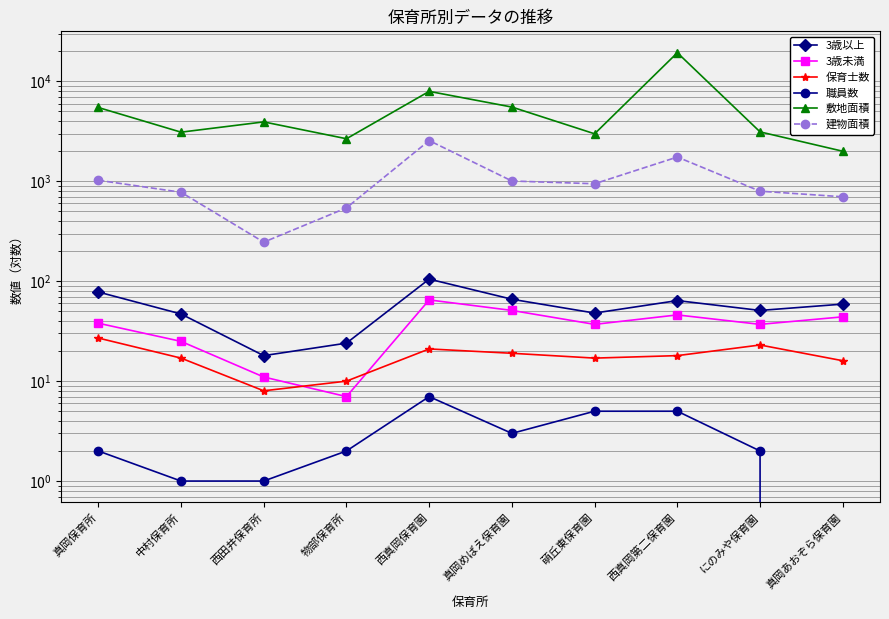

True or false: 建物面積 has a value of 1024 at 真岡保育所.

True